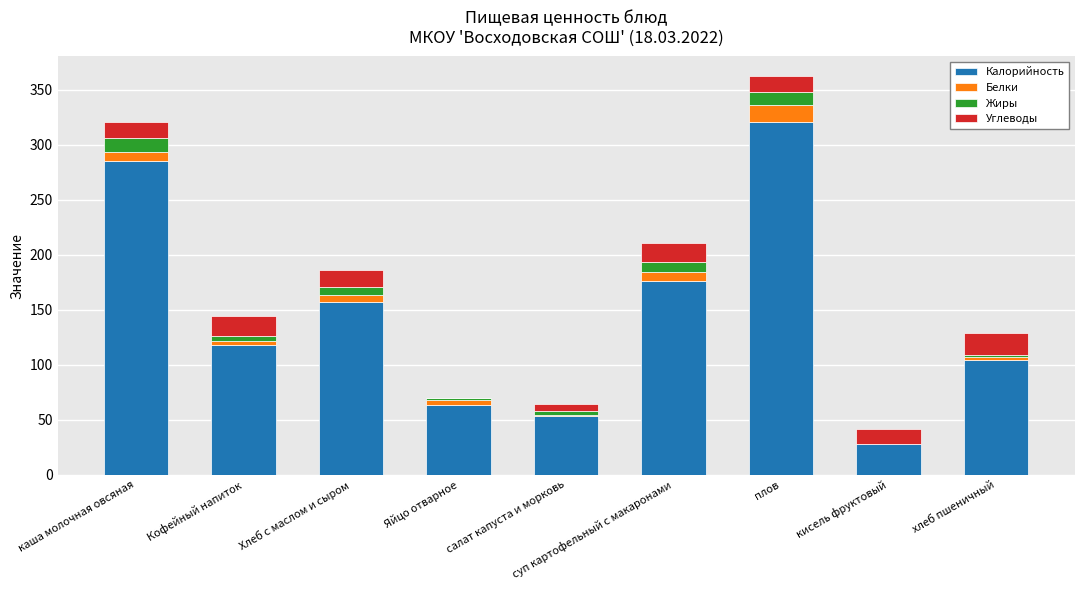

At which category is the sum across all series the highest?

плов